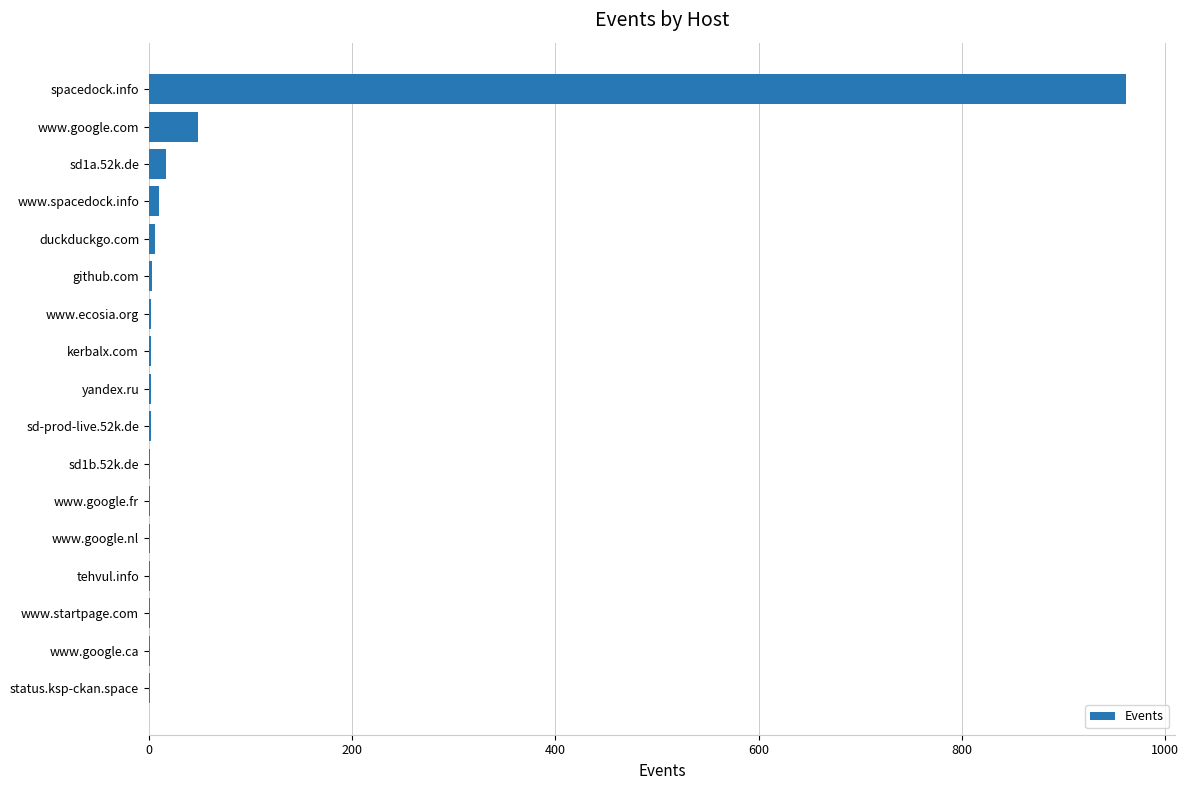

At which category does the chart reach its peak across all series?

spacedock.info